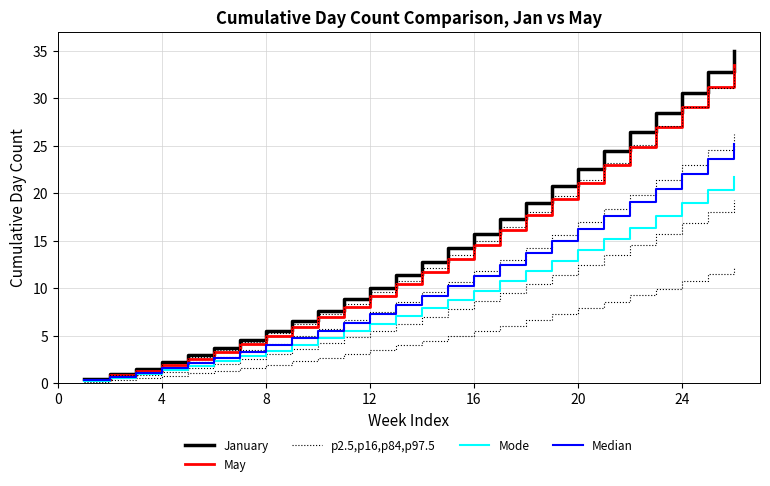

What is the average value of the p2.5,p16,p84,p97.5 series?

4.9